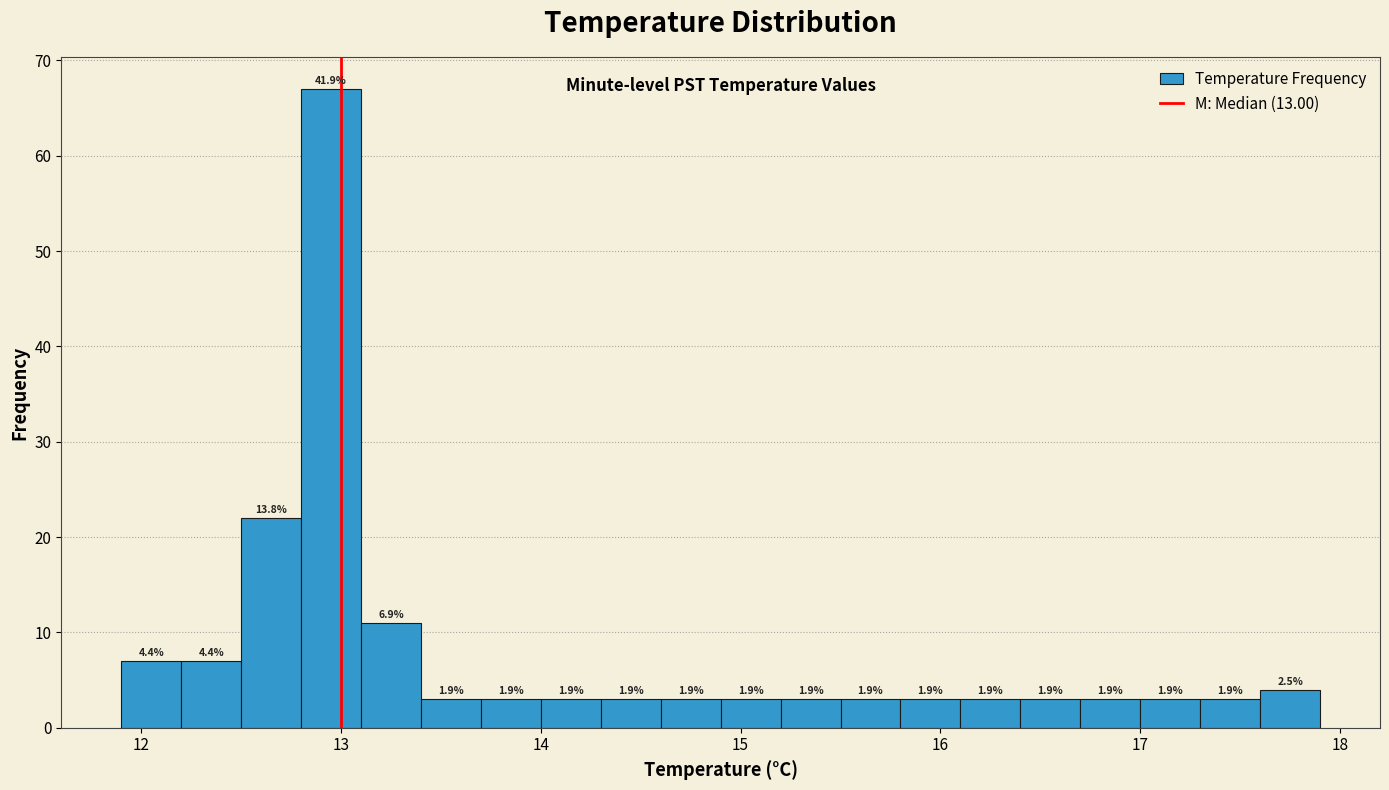

Read against the x-axis, roughly where is the centre of the tallest bar?

13.0